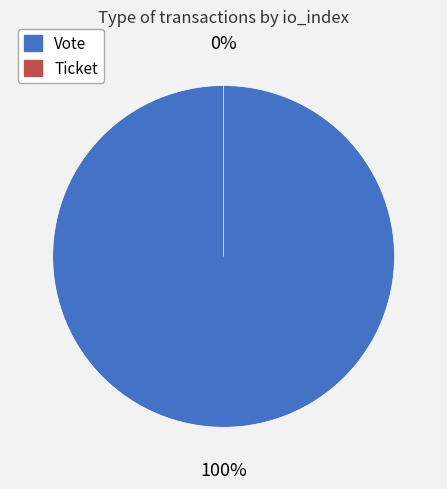

To the nearest percent, what is the average slice percentage?

50%